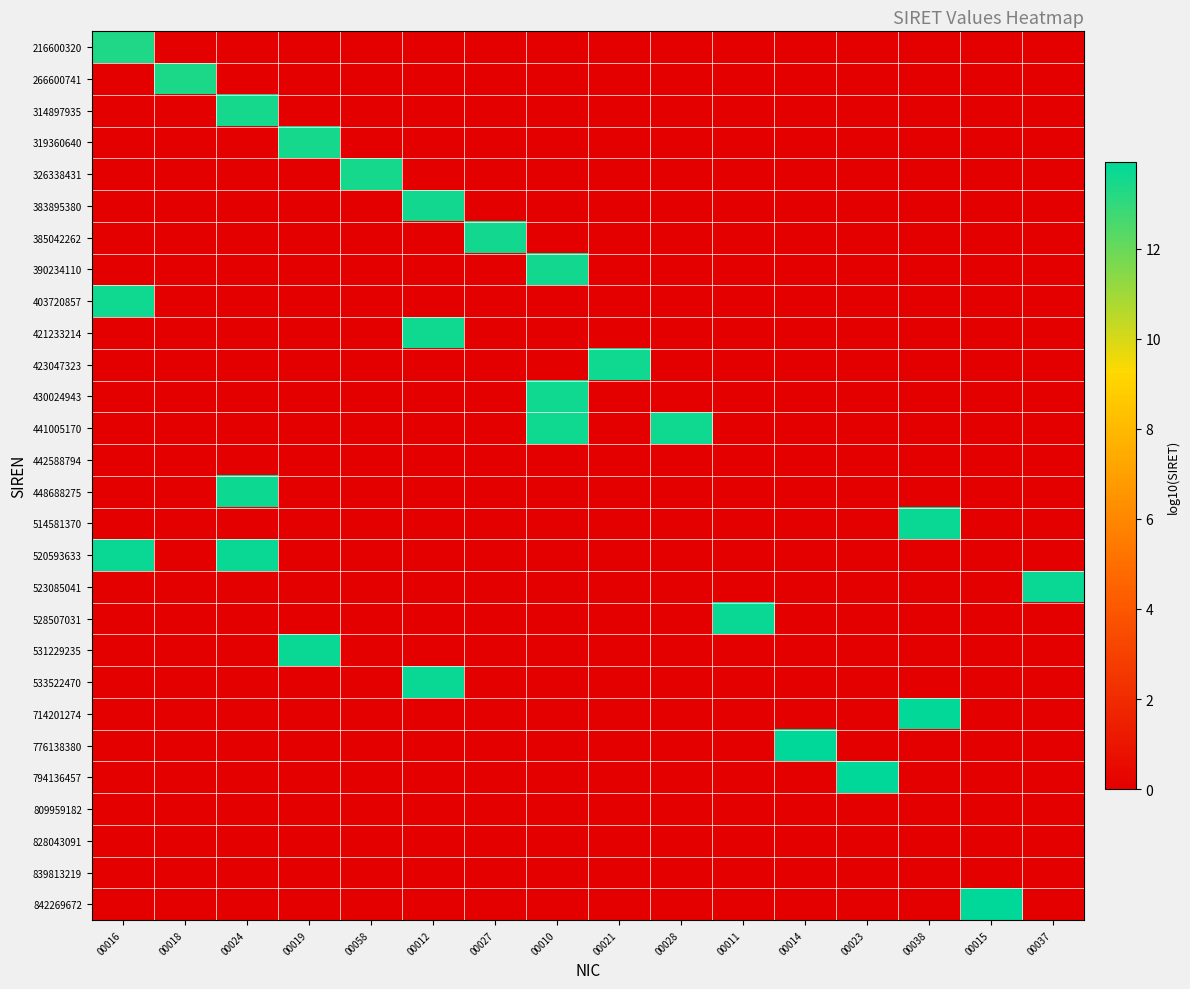

Rank the series by their maximum value, from lowest to highest.

442588794, 809959182, 828043091, 839813219, 216600320, 266600741, 314897935, 319360640, 326338431, 383895380, 385042262, 390234110, 403720857, 421233214, 423047323, 430024943, 441005170, 448688275, 514581370, 520593633, 523085041, 528507031, 531229235, 533522470, 714201274, 776138380, 794136457, 842269672